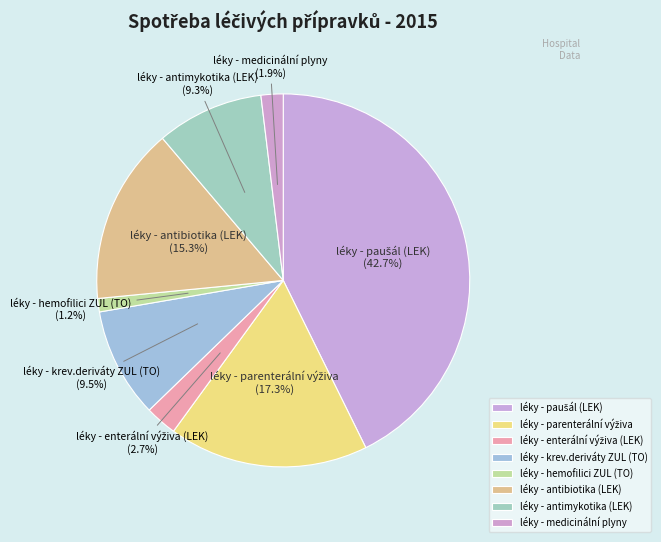

Which category has the smallest portion of the pie?

léky - hemofilici ZUL (TO)